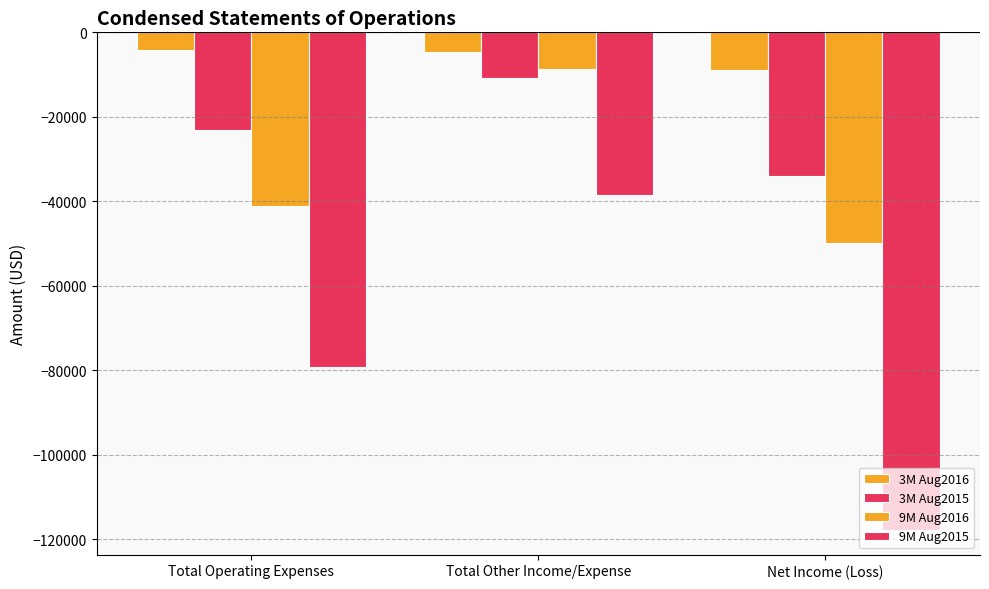

How many bars are there in each group?

4